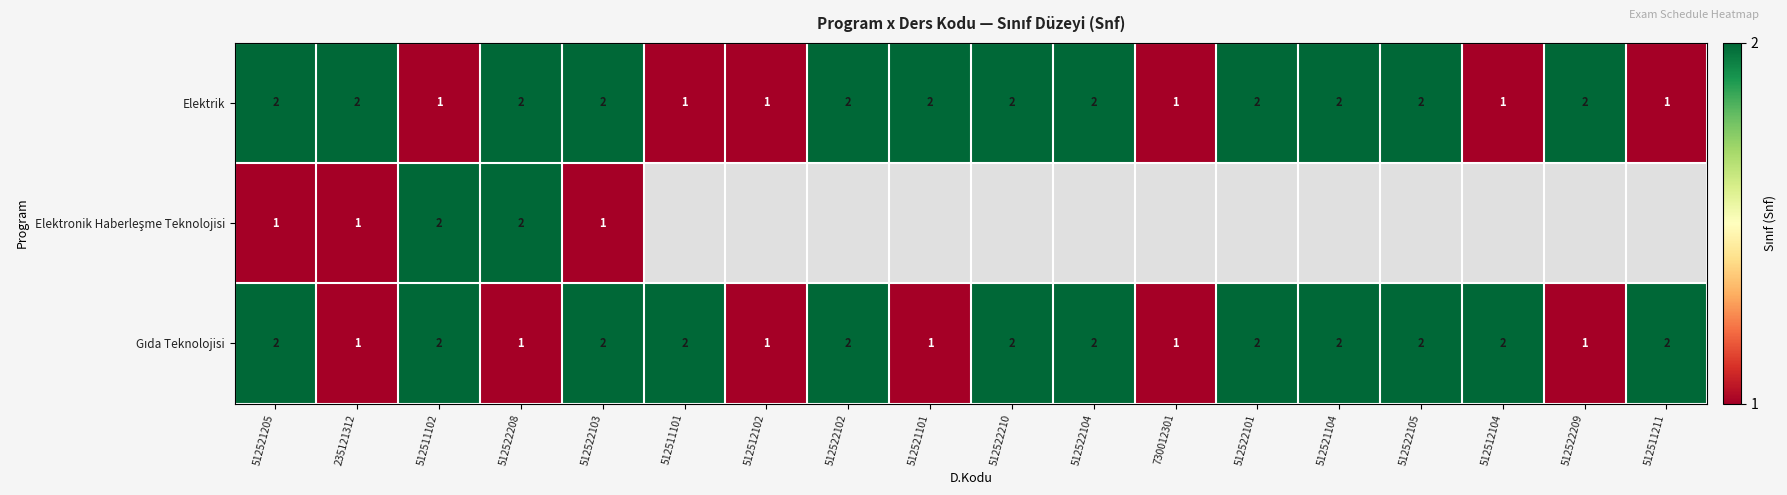

How many distinct data groups are displayed?

3